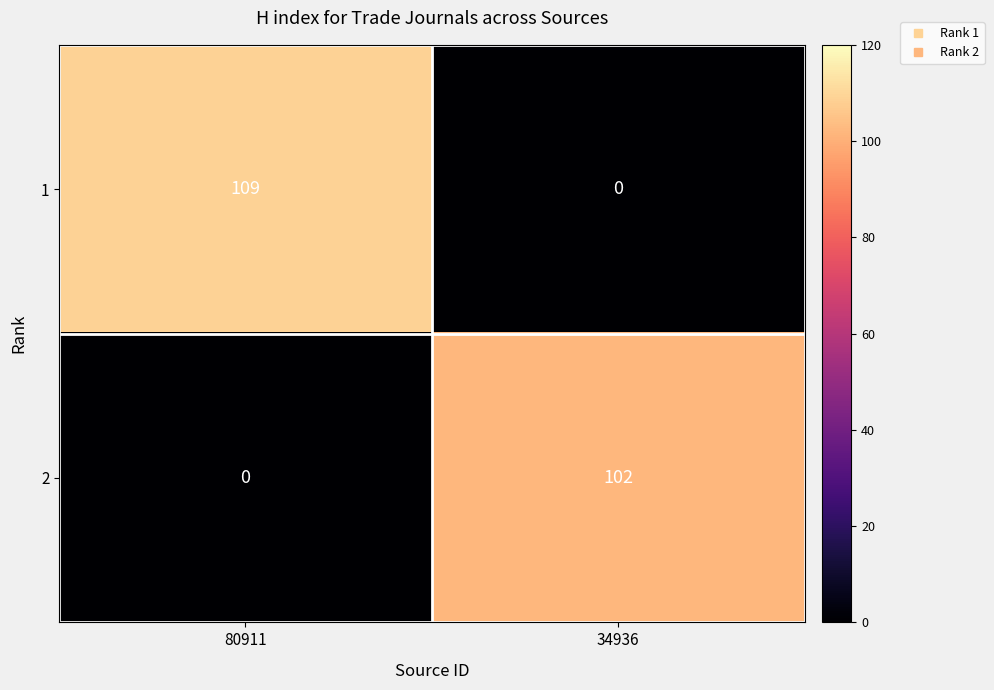

Which series has the largest total across all categories?

1